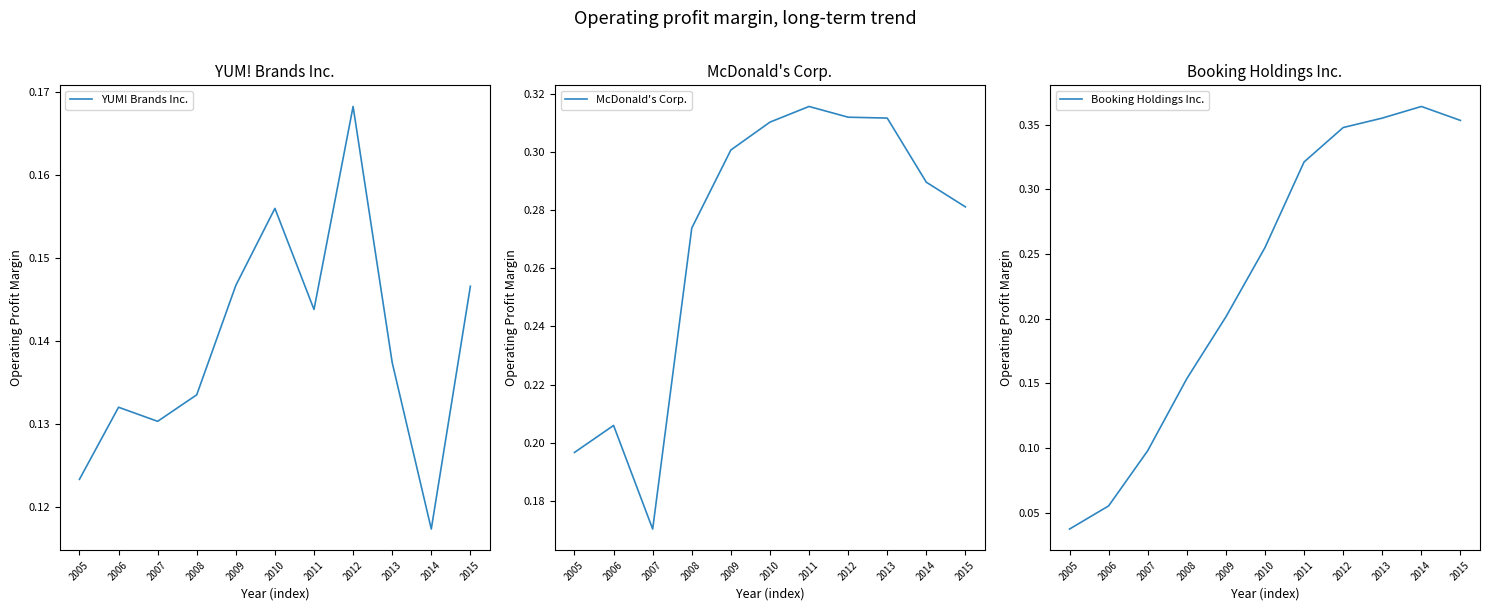

List the series in order of their overall mean, lowest first.

YUM! Brands Inc., Booking Holdings Inc., McDonald's Corp.